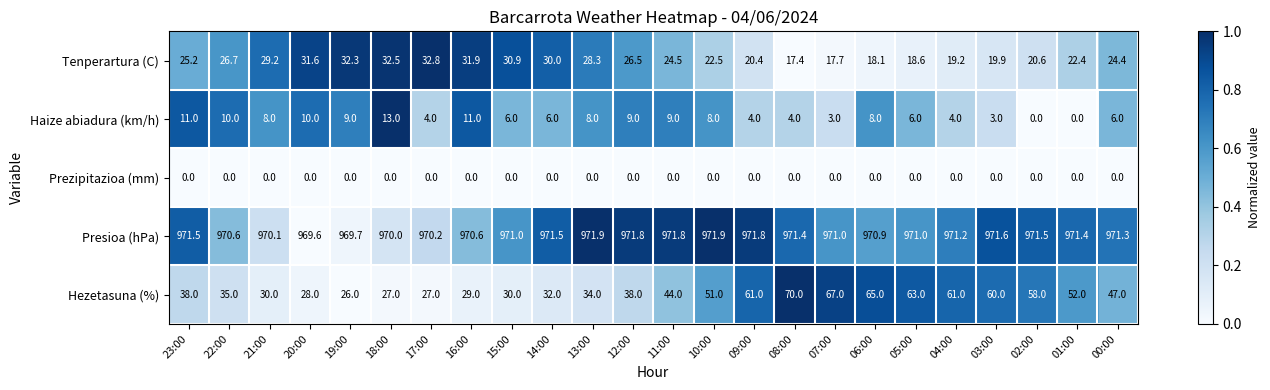

What is the total value across all series at 18:00?

1042.5